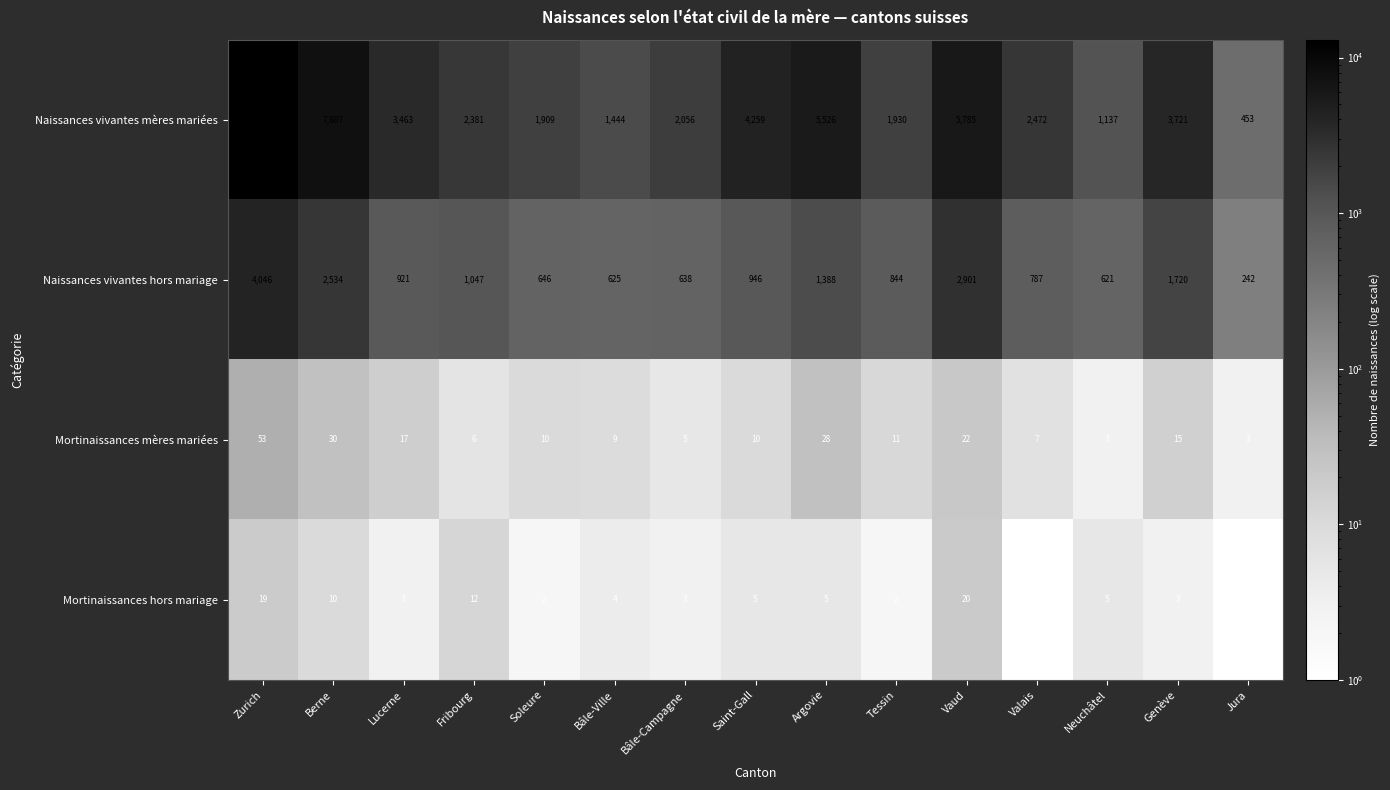

How many data points in Naissances vivantes mères mariées are less than 2472?

7